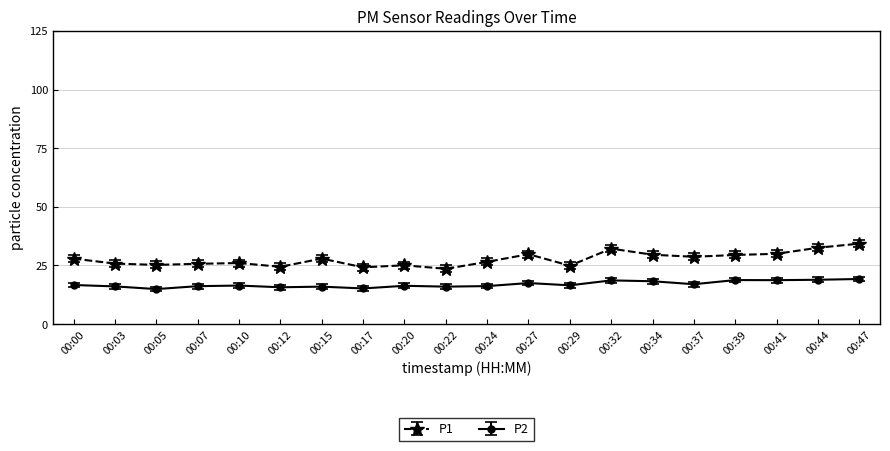

In P2, how many points are lower than both neighbors (excluding endpoints)?

7